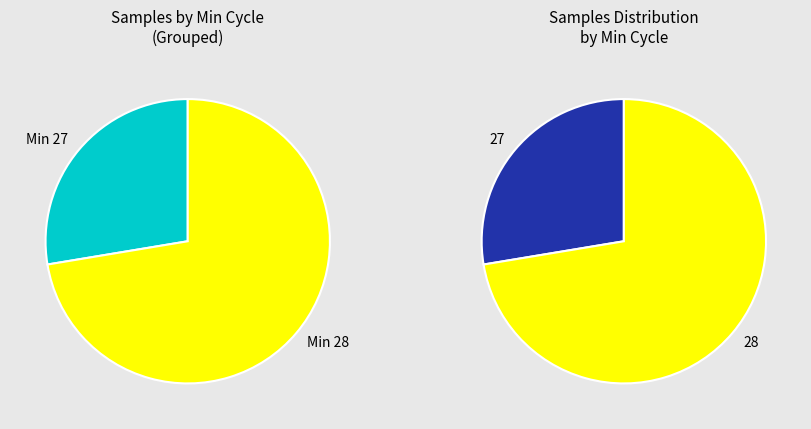

Is 27 the majority of the pie?

No